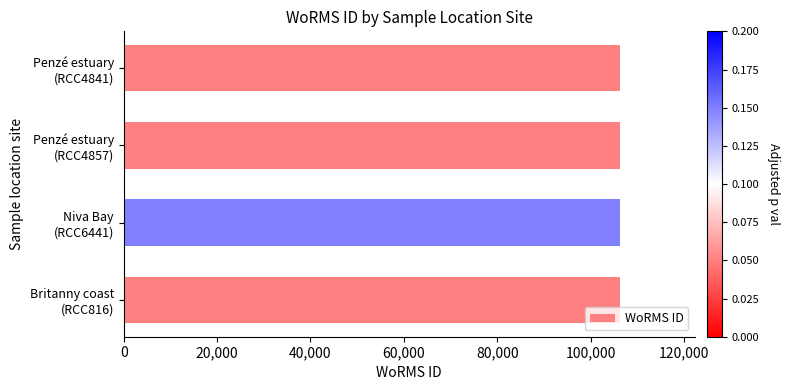

What is the smallest value displayed?

106285